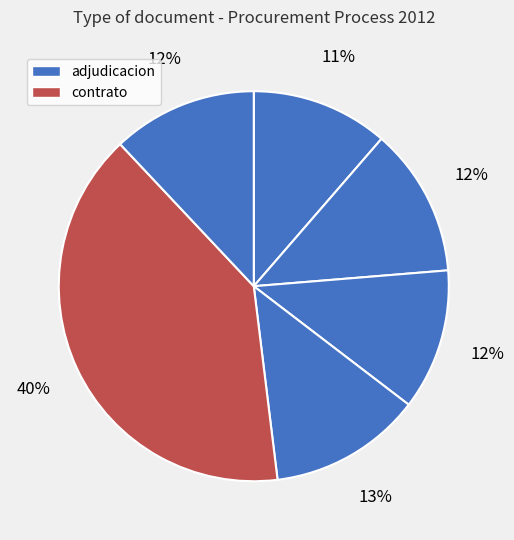

Count the number of slices in the pie.

6